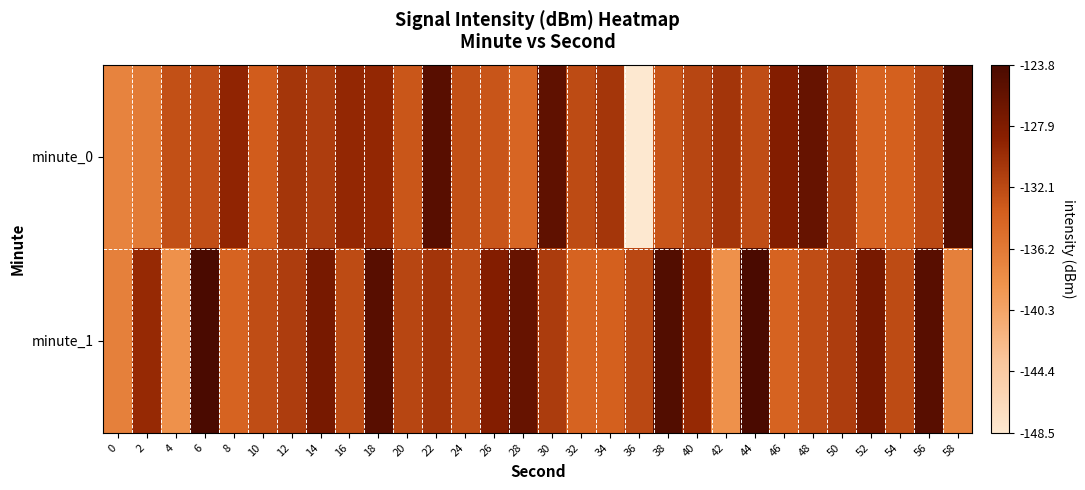

List the series in order of their overall mean, highest first.

minute_1, minute_0